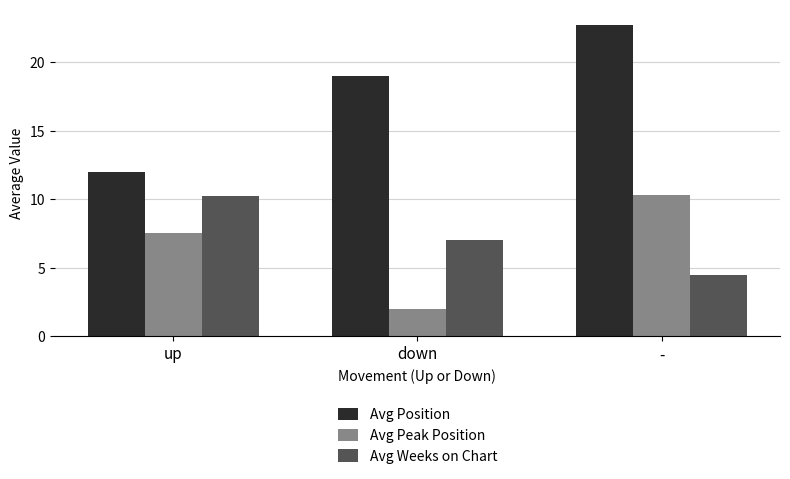

At how many categories does at least one series exceed 11?

3